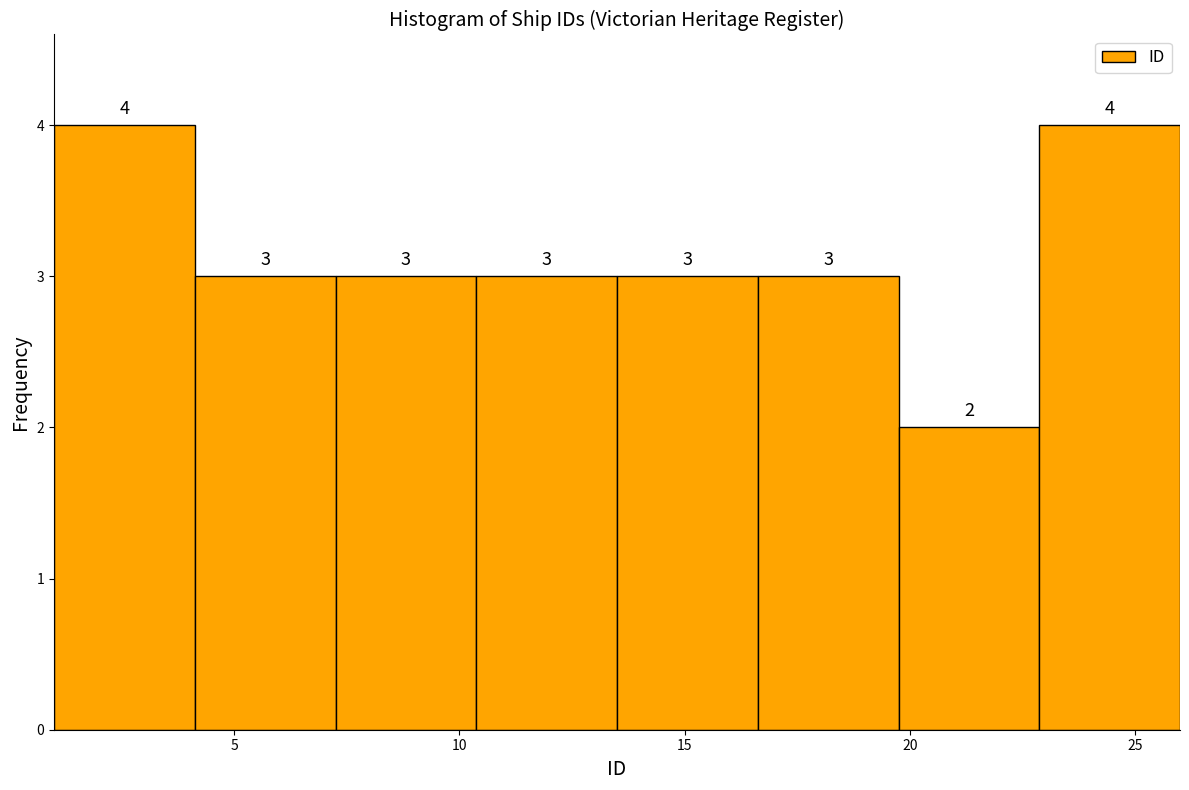

Reading left to right, list every bar in this chart as the range it spans on the x-axis followed by its height. The bar edges are not printed on the chart, so give them approximately, as read against the axis.

1.0 to 4.0: 4
4.0 to 7.5: 3
7.5 to 10.5: 3
10.5 to 13.5: 3
13.5 to 16.5: 3
16.5 to 20.0: 3
20.0 to 23.0: 2
23.0 to 26.0: 4